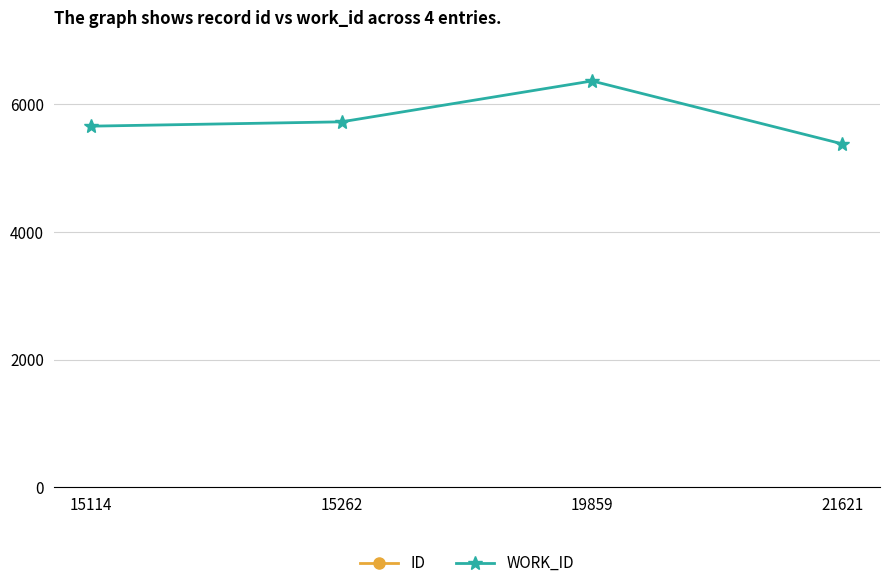

Which series has the largest range (max minus min)?

id